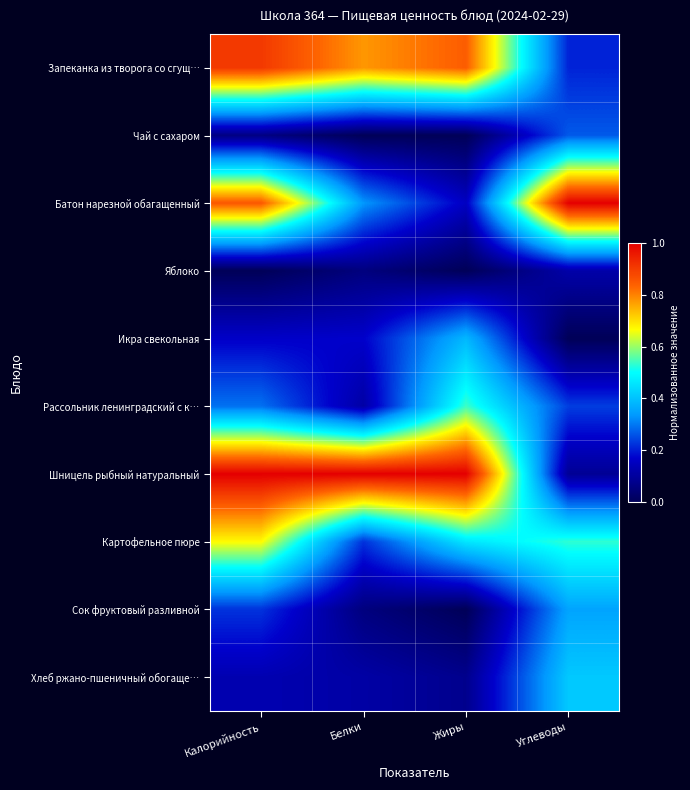

Count the number of categories in the chart.

4